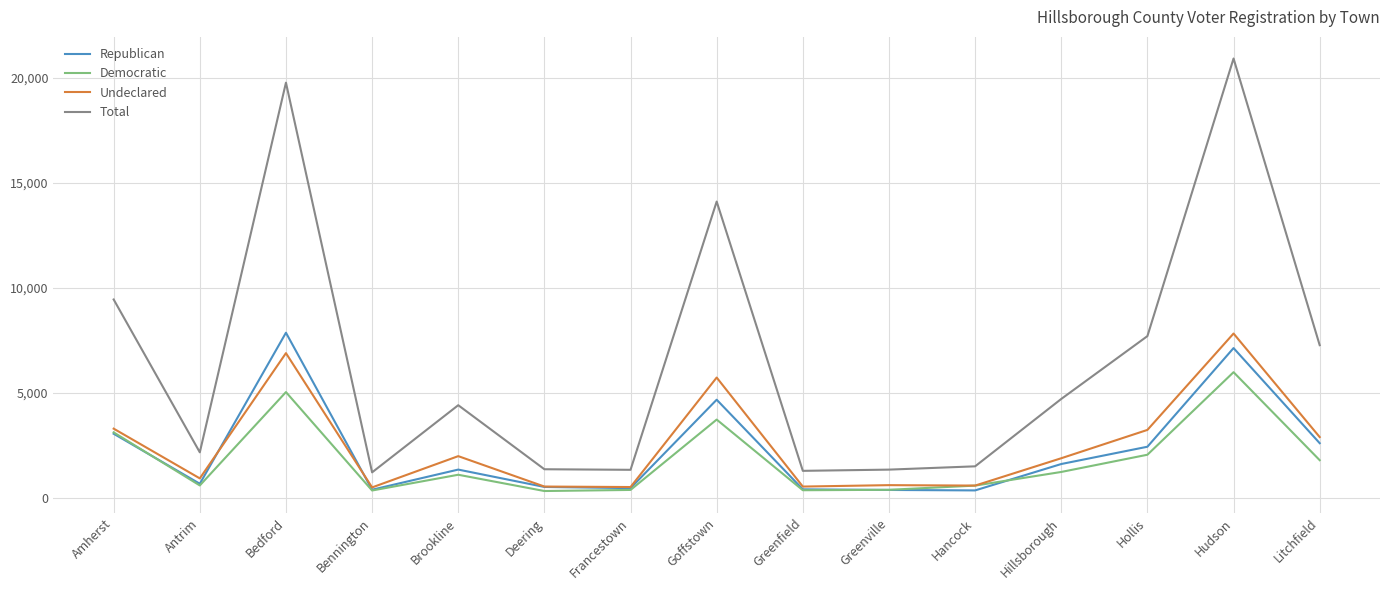

At which category is the sum across all series the highest?

Hudson